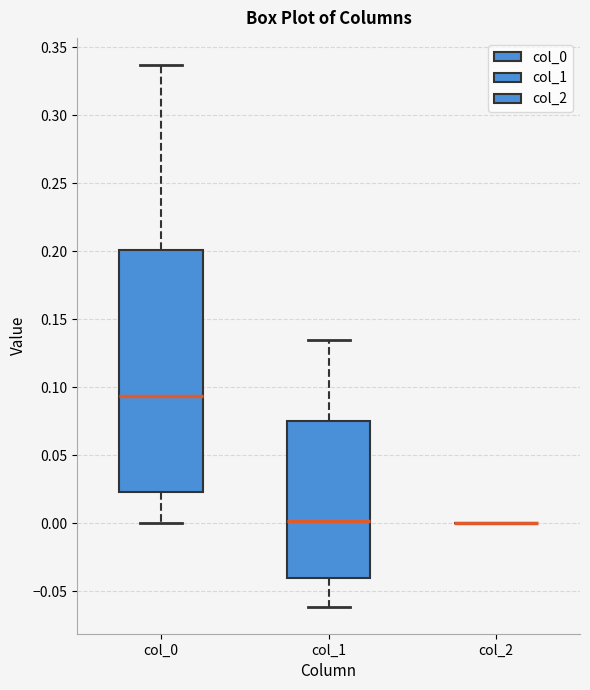

Reading left to right, read every box against the y-axis: the position of its median line, the range the box covers, and the ends of its whiskers. The values are not printed on the chart, so give them approximately, as read against the axis.

col_0: median 0.095, box 0.025 to 0.200, whiskers 0.000 to 0.335
col_1: median 0.000, box -0.040 to 0.075, whiskers -0.060 to 0.135
col_2: box collapsed to a line at 0.000, whiskers 0.000 to 0.000